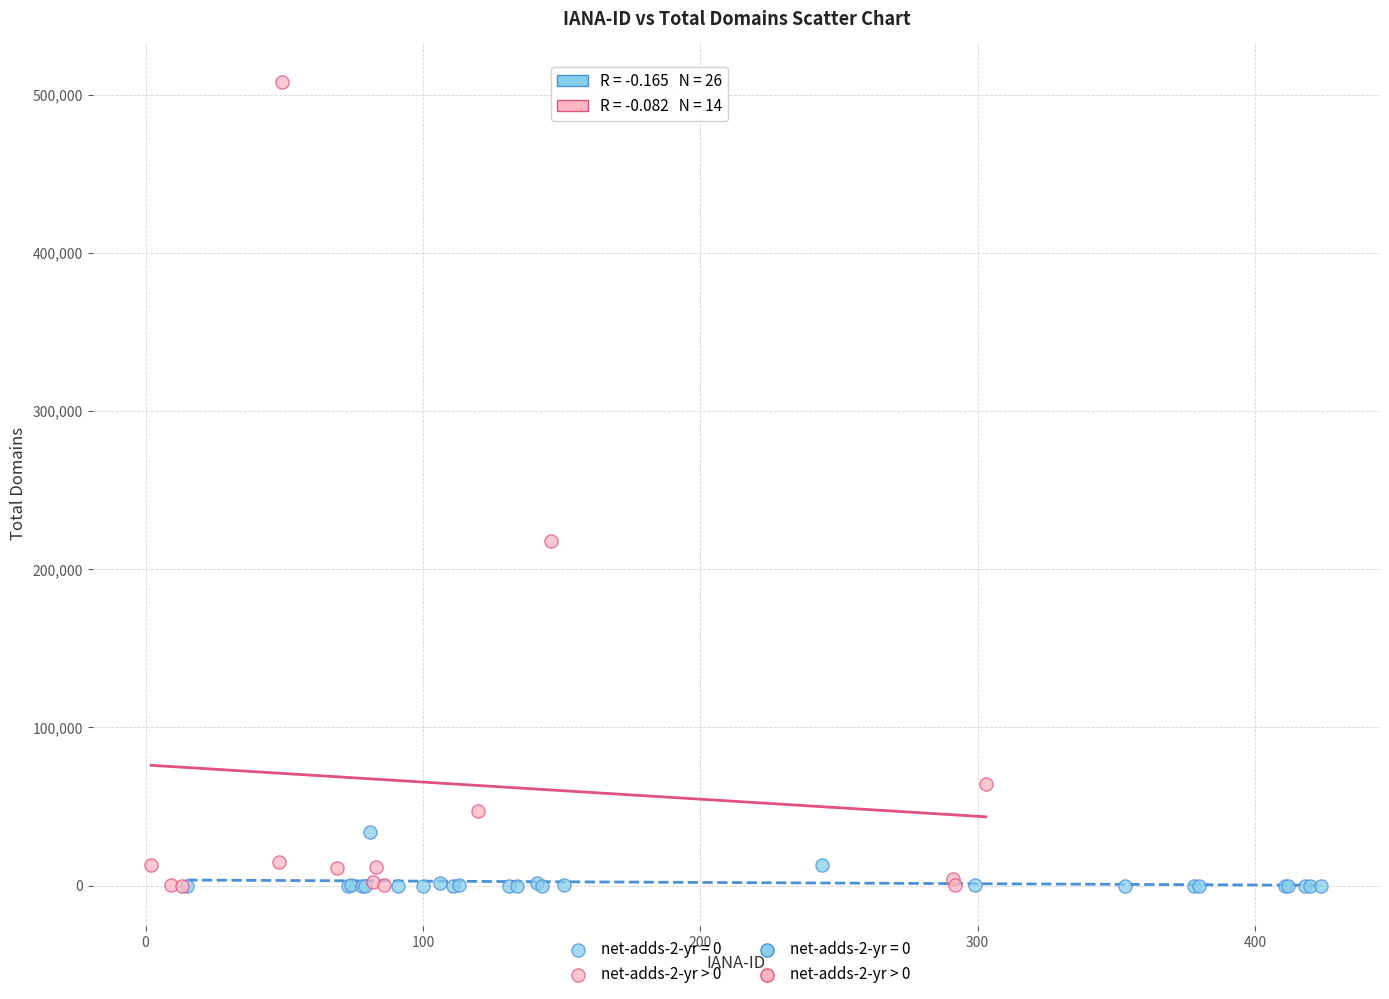

Which series contains the highest Y value?

net-adds-2-yr > 0